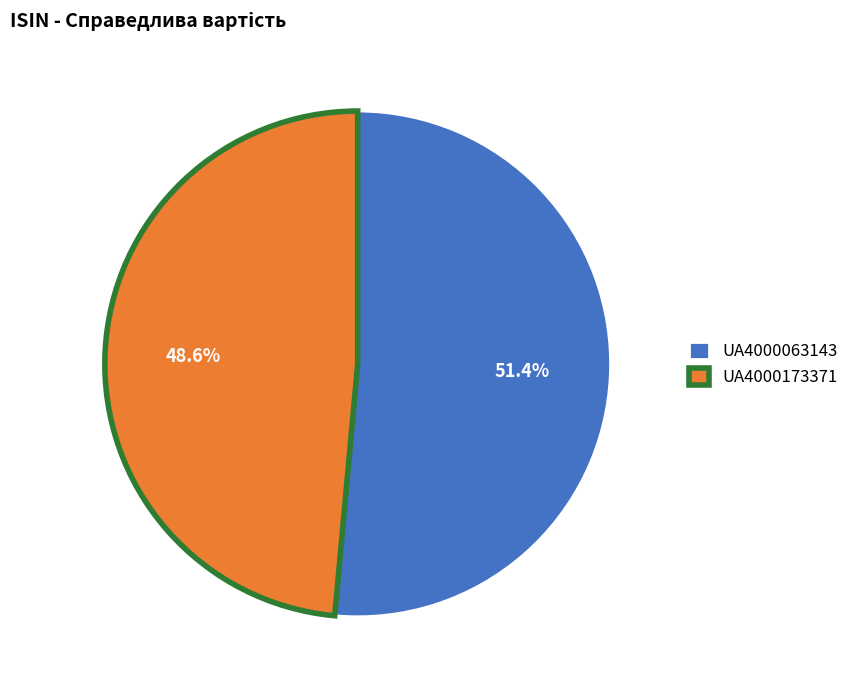

Does UA4000063143 account for over 50% of the chart?

Yes